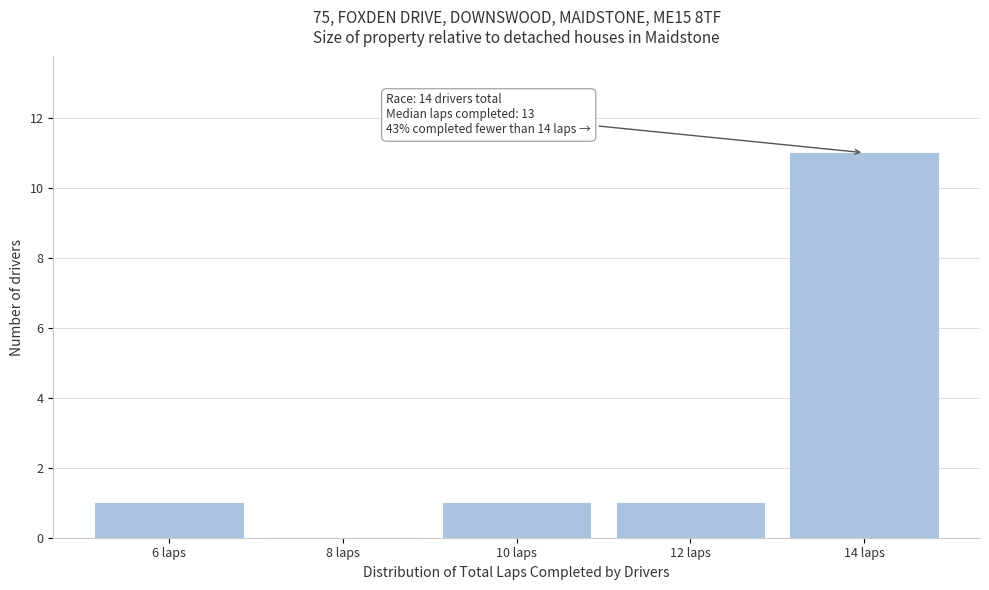

Which range on the x-axis has the tallest bar?

13 to 15